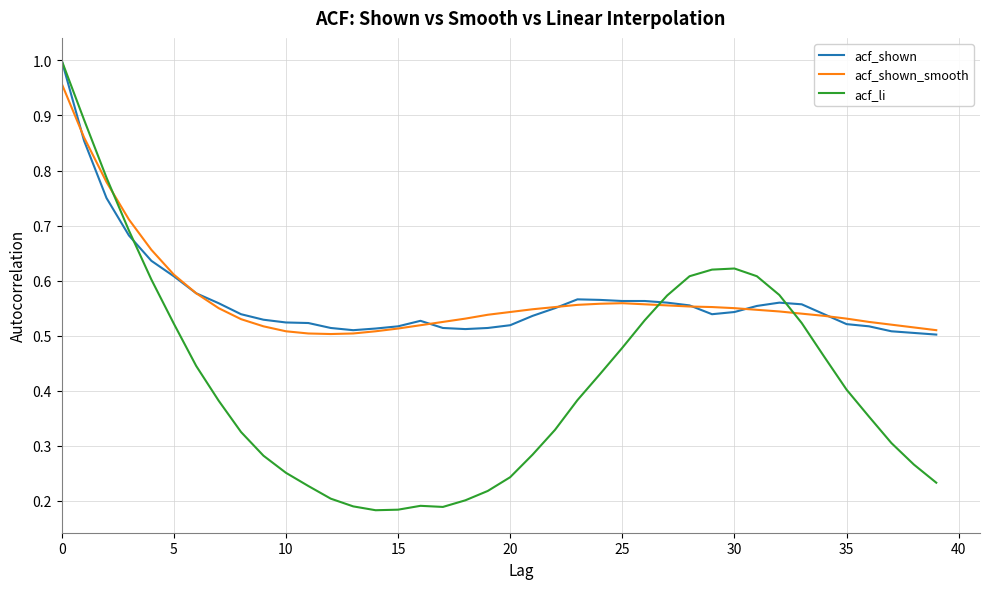

Which series has the widest spread of values?

acf_li